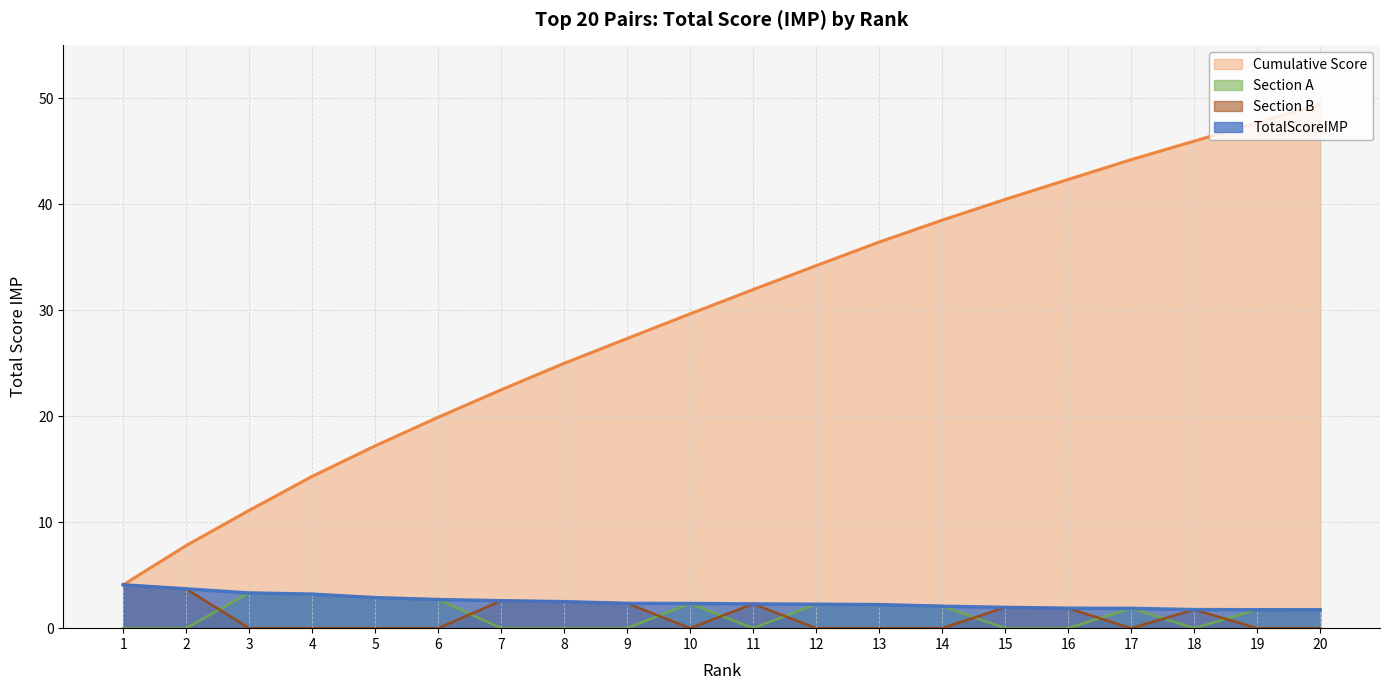

What is the value of the Section_A point at the 12th from the left?

2.3